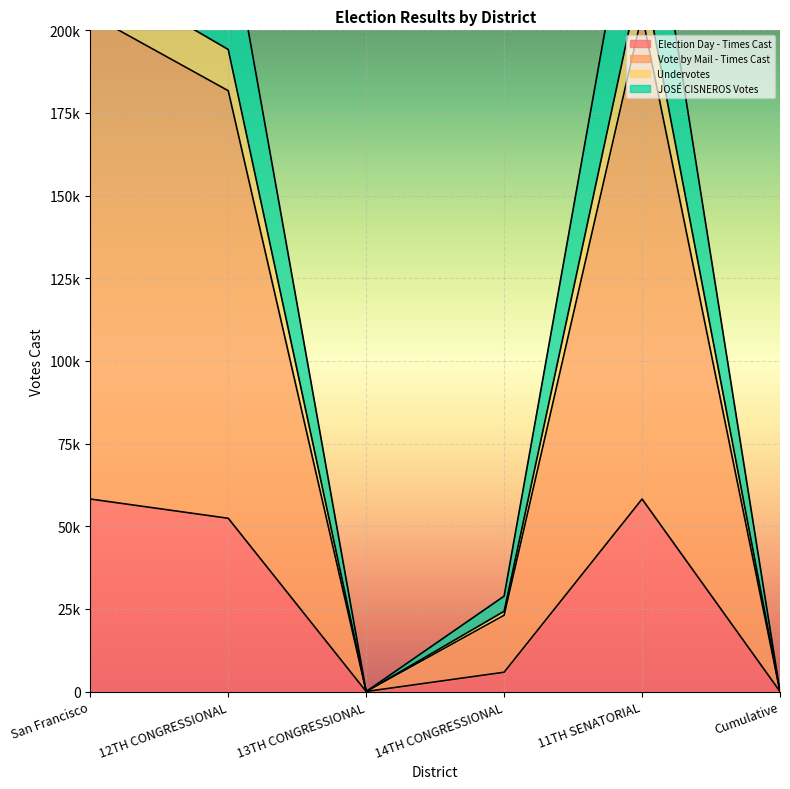

Is the value of JOSÉ CISNEROS Votes at San Francisco greater than the value of Vote by Mail - Times Cast at San Francisco?

Yes